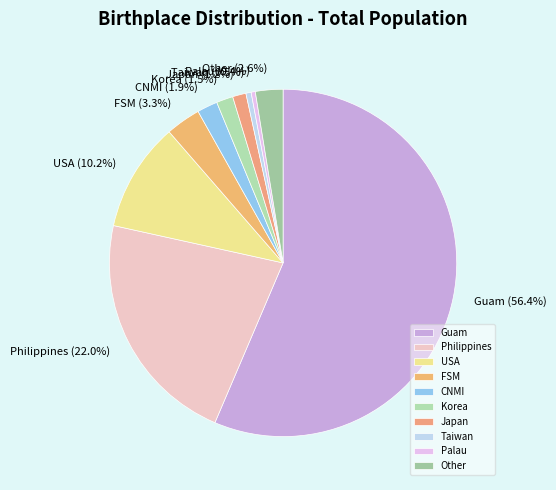

What is the largest slice in the pie chart?

Guam